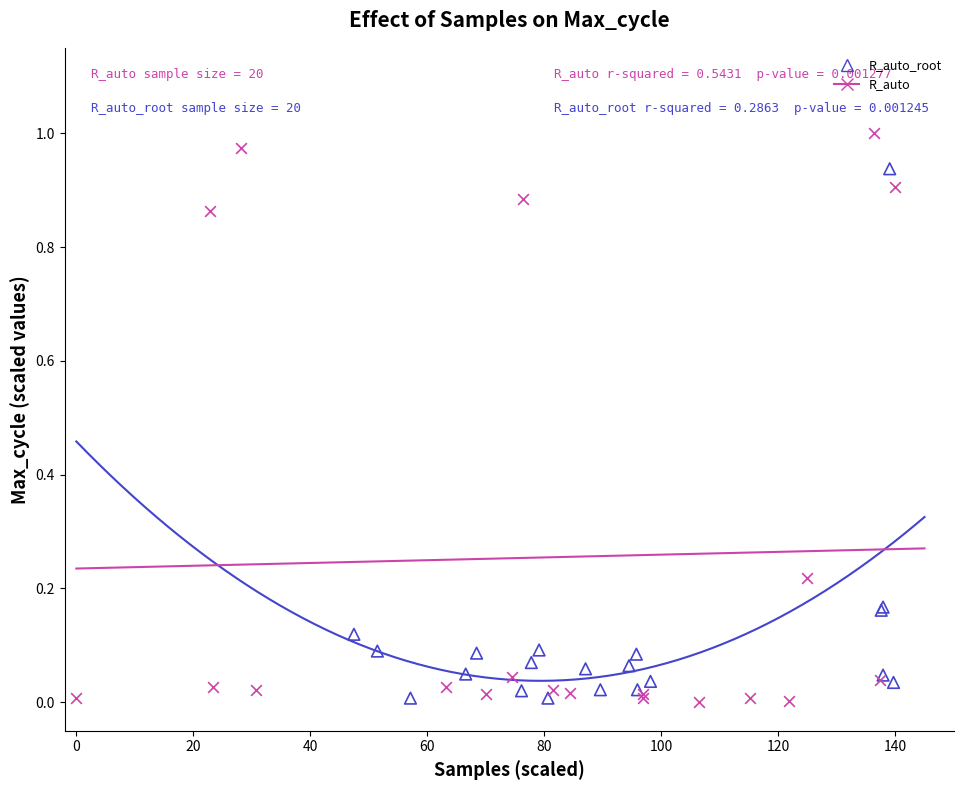

Which series reaches the maximum Y coordinate?

R_auto